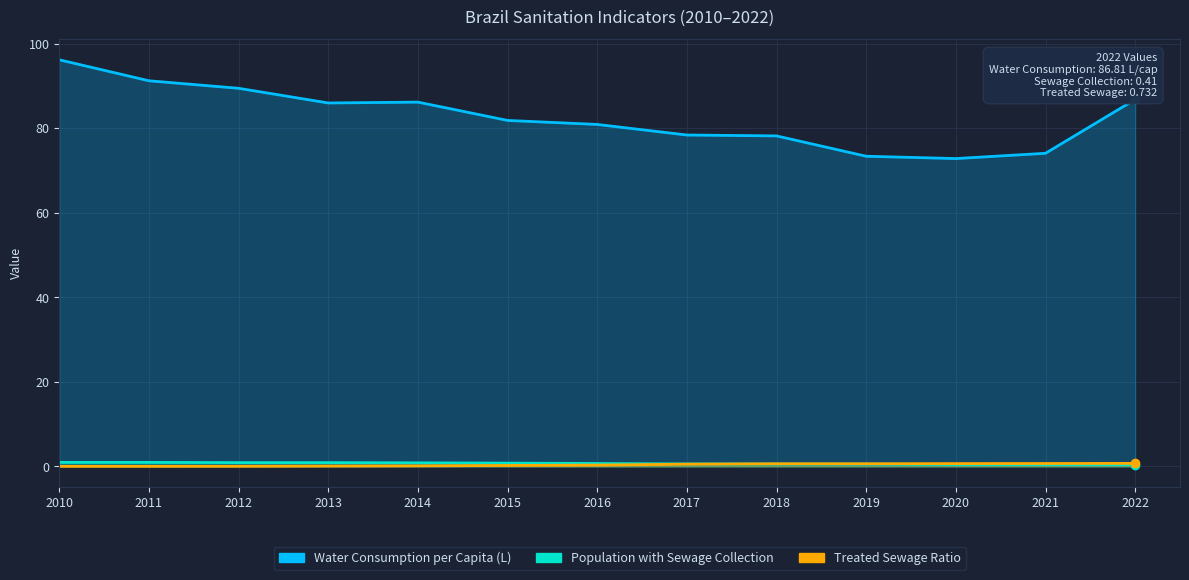

Which series changed the most between 2013 and 2021?

Water Consumption per Capita (L)